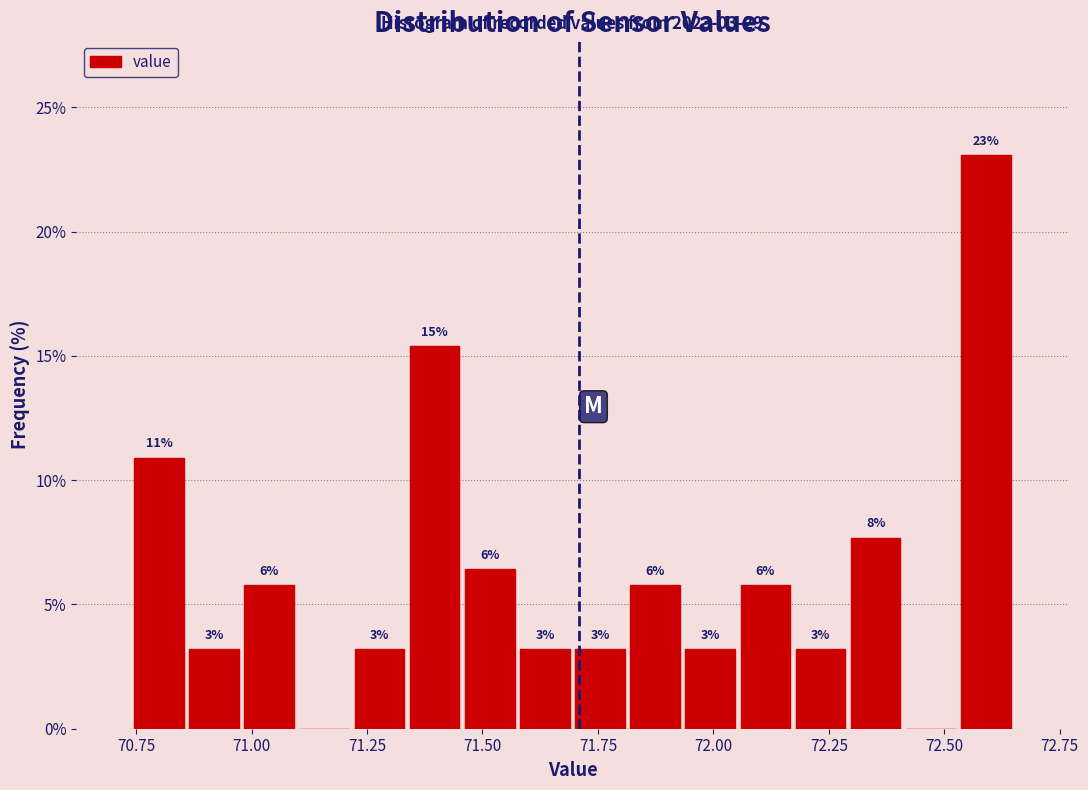

Read against the x-axis, roughly where is the centre of the tallest bar?

72.60